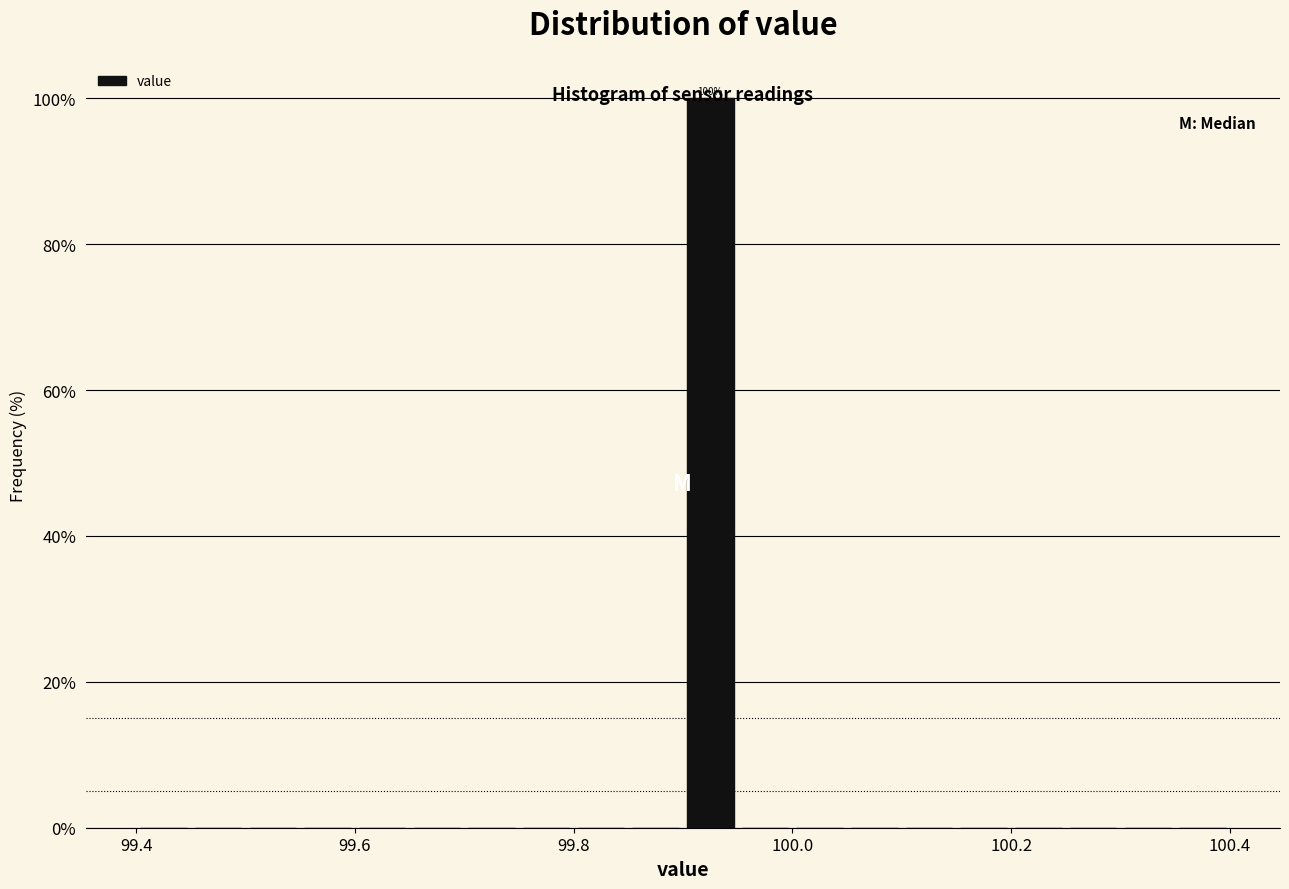

Around what value on the x-axis is the tallest bar? Give the approximate position of its centre, as read against the axis.

99.92